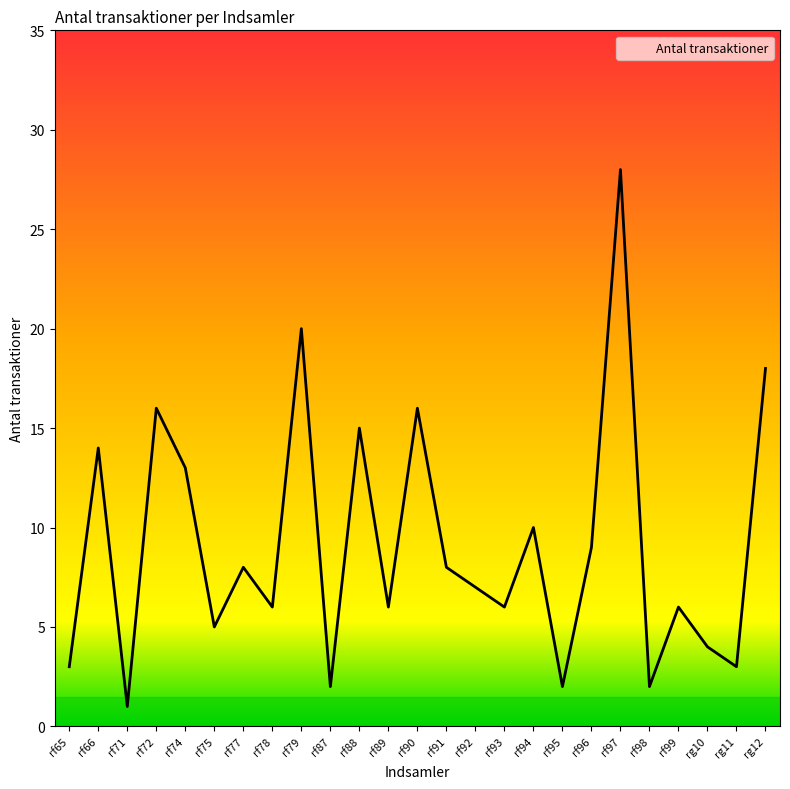

What is the sum of the values at rf77 and rf74?

21